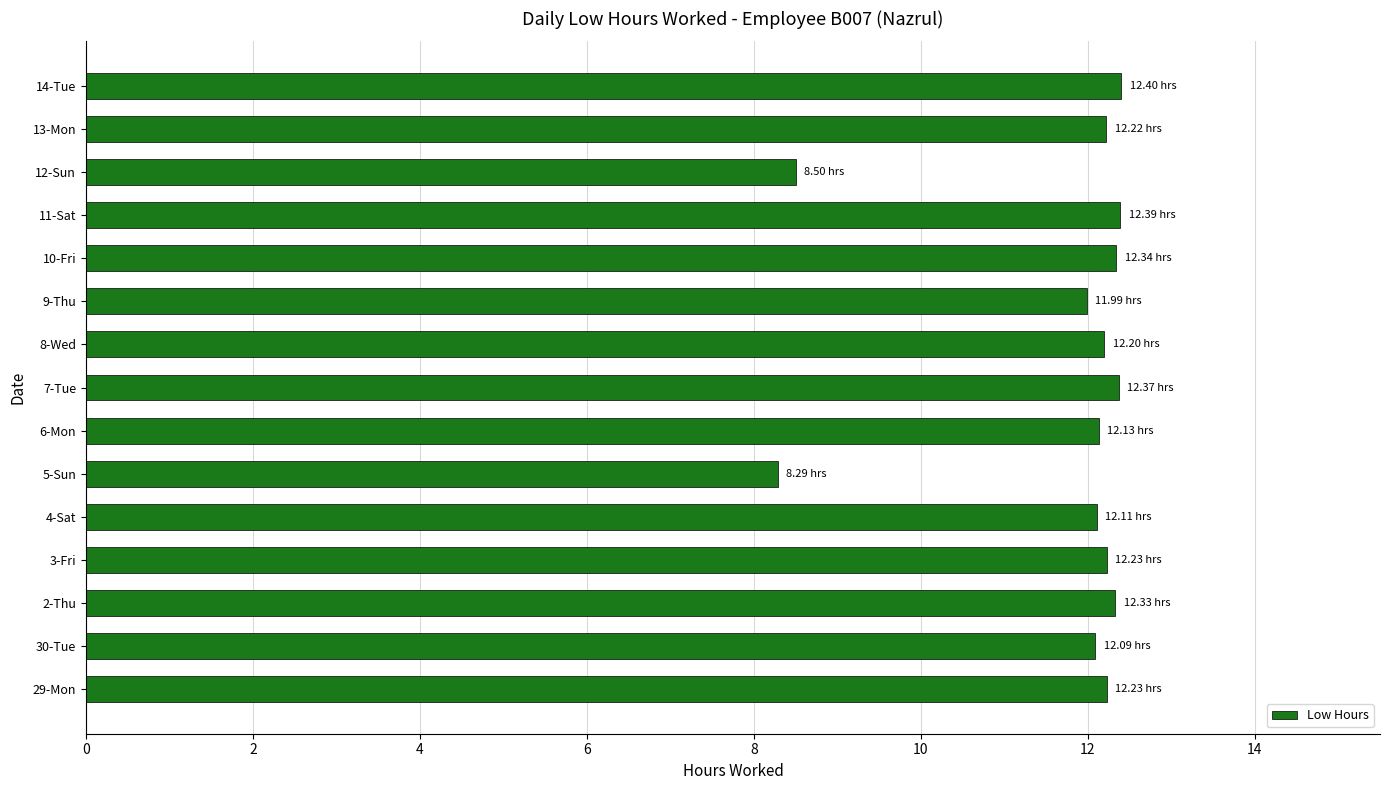

What is the difference between the maximum and minimum values?

4.1